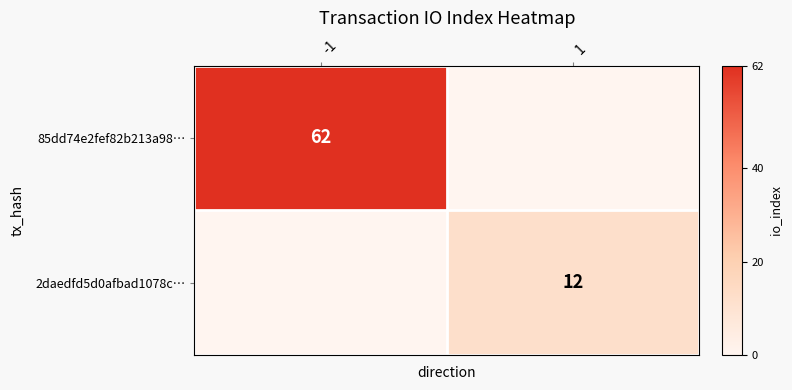

Is it true that 85dd74e2fef82b213a98… equals 84 at -1?

False